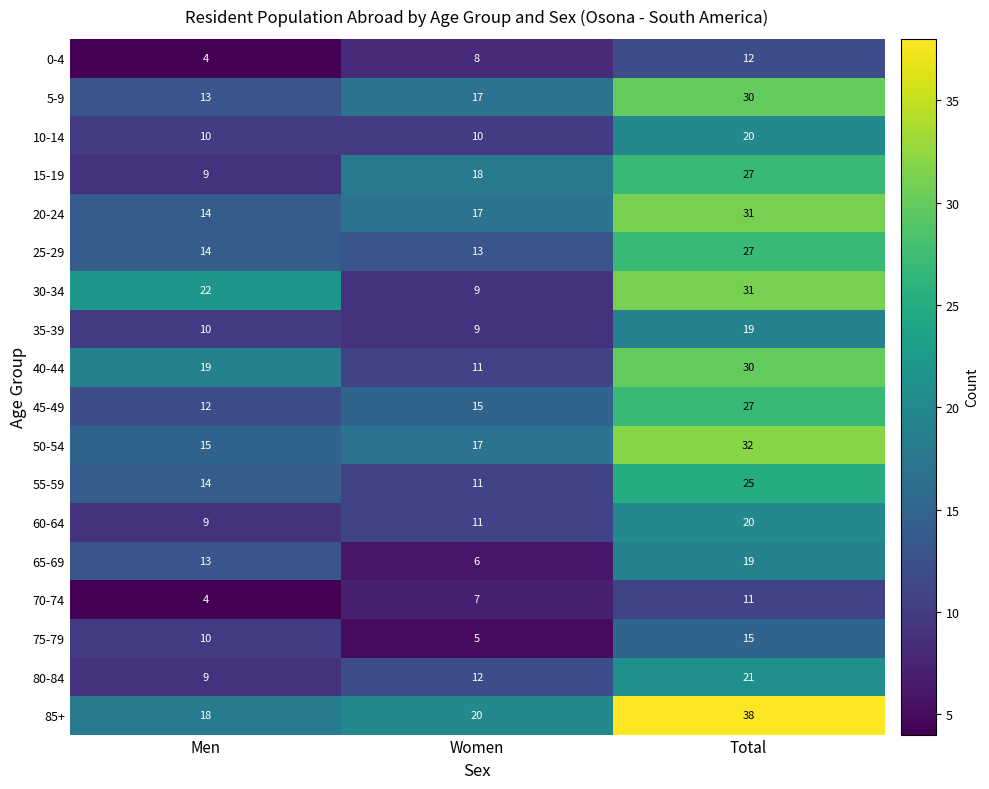

What is the total value across all series at Men?

219